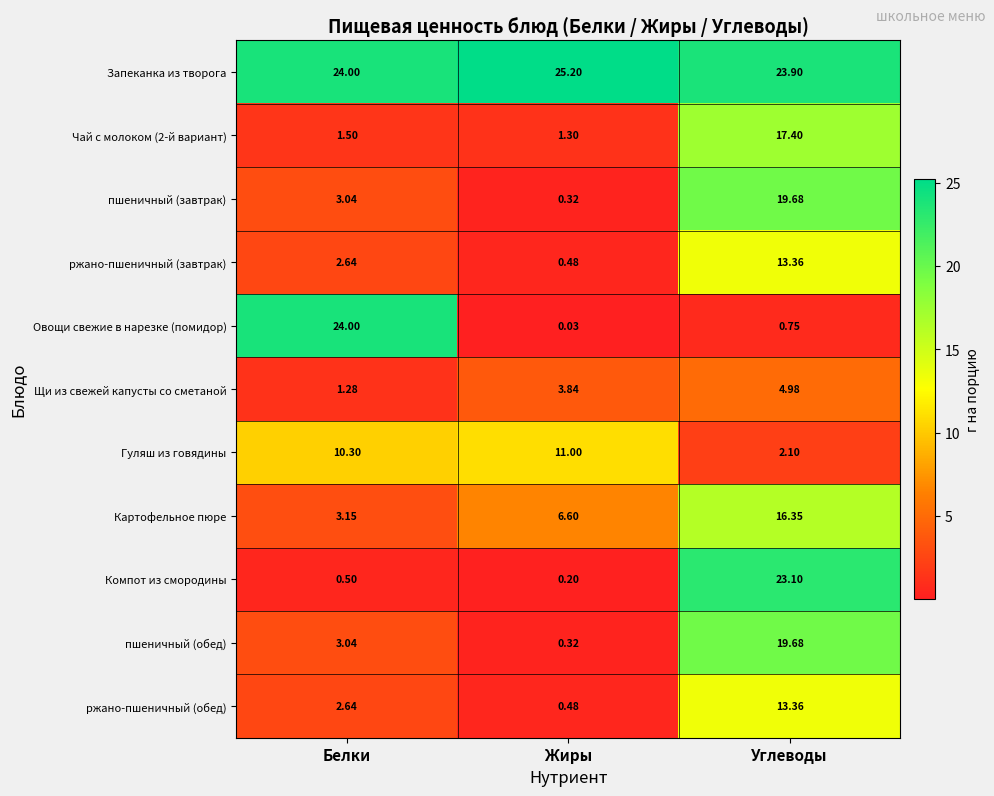

Where is Запеканка из творога nearest to the value 24?

Белки